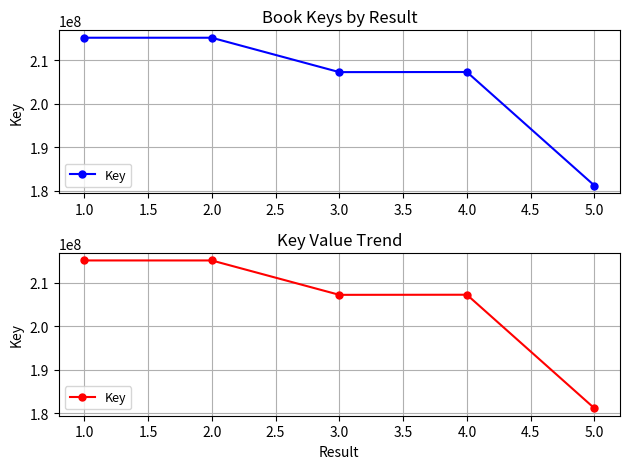

How many categories are shown in the chart?

5